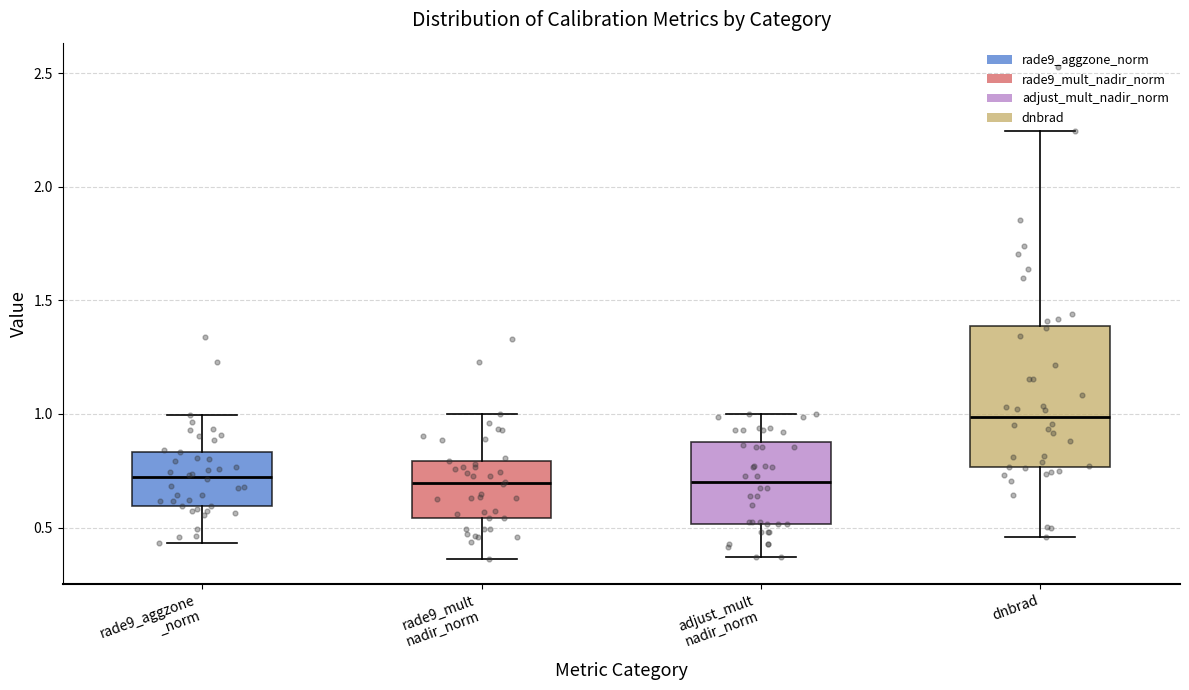

Comparing the boxes themselves (not the whiskers), which one is the tallest?

dnbrad